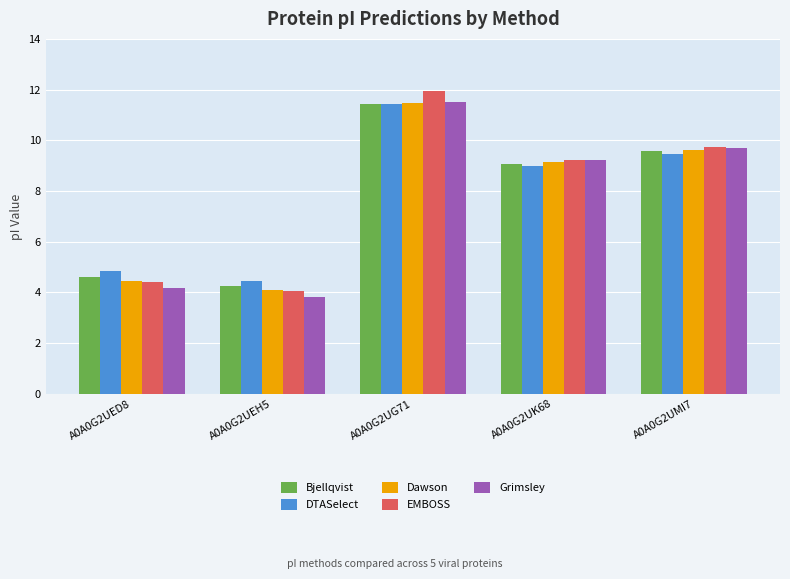

Which series has the widest spread of values?

EMBOSS